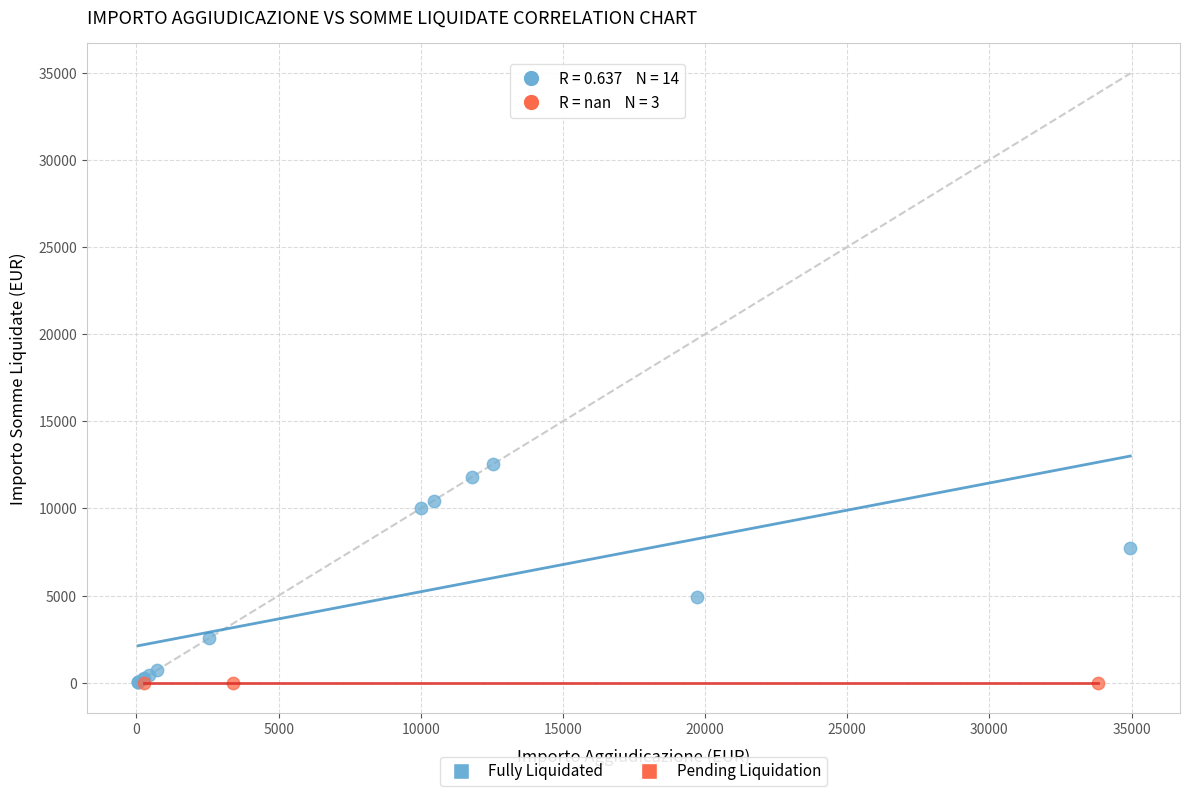

Which series contains the highest Y value?

Fully Liquidated